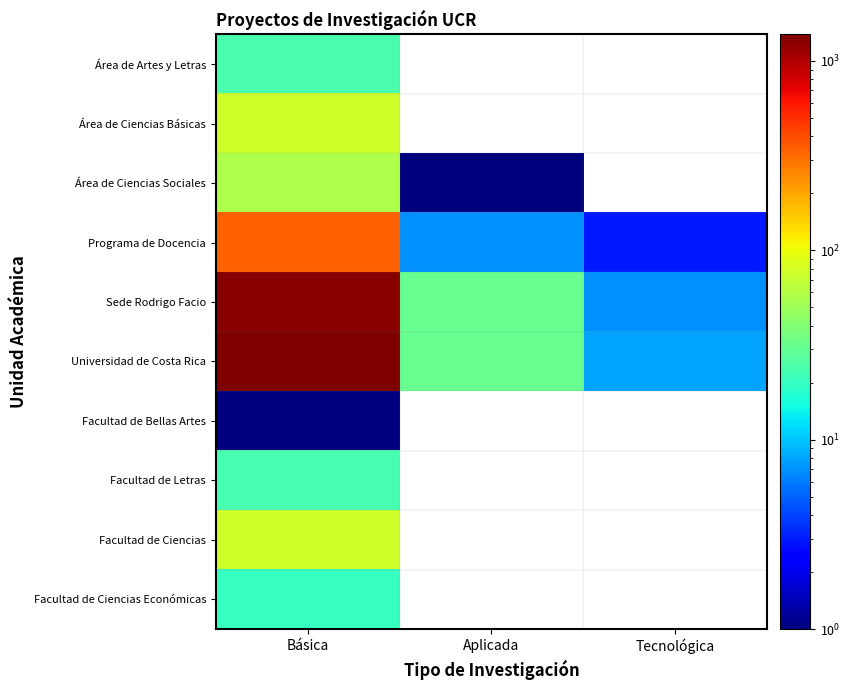

True or false: Programa de Docencia has a value of 4.4 at Tecnológica.

False